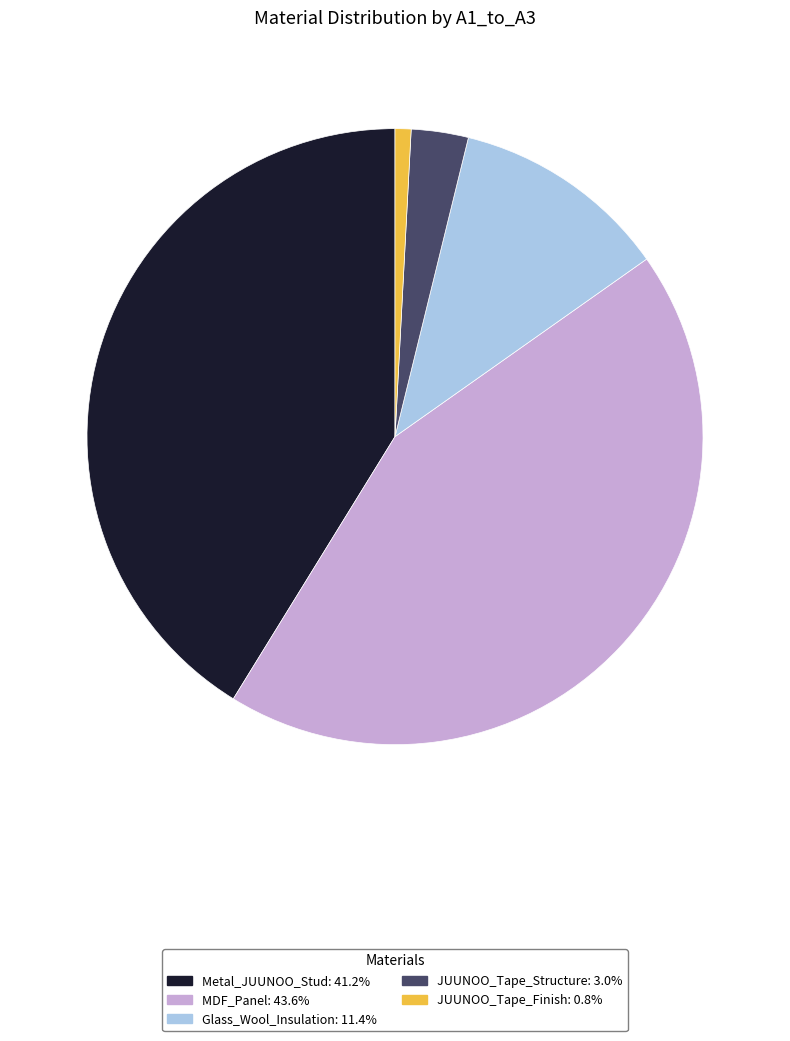

Which slice is the smallest?

JUUNOO_Tape_Finish